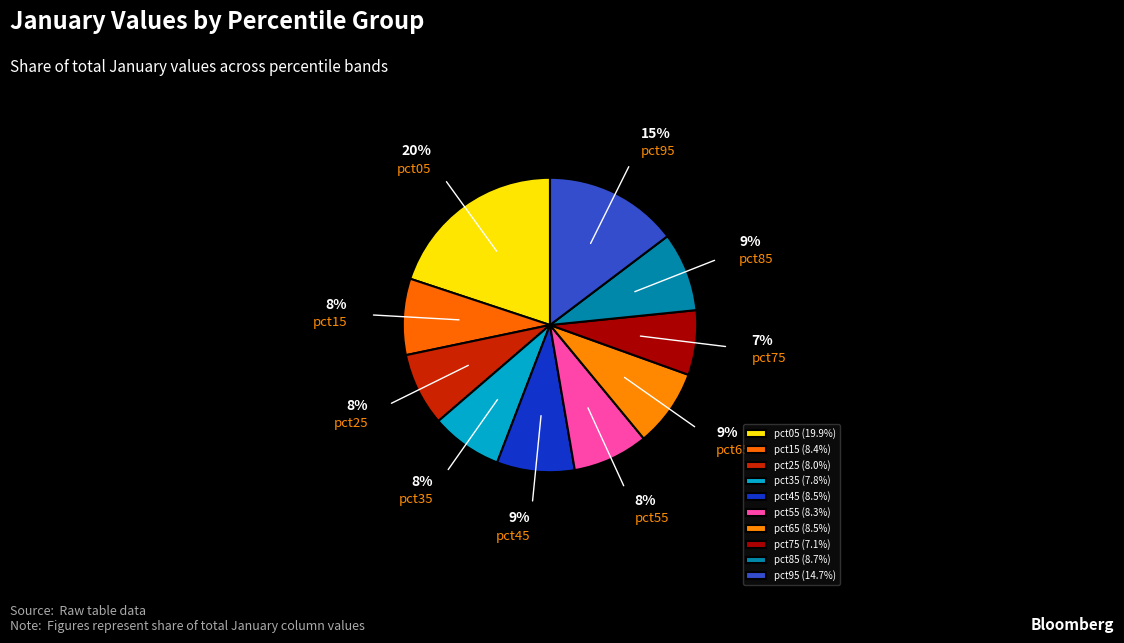

To the nearest percent, what percentage of the pie is pct15?

8%